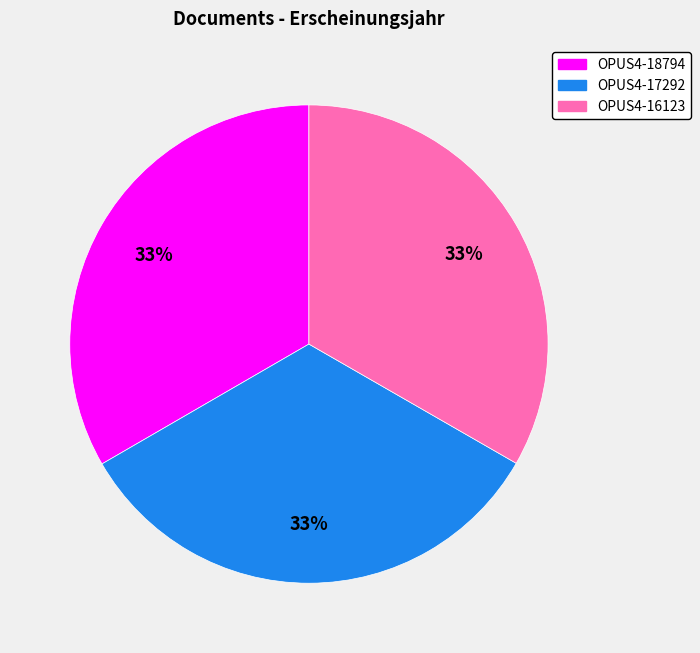

Approximately how many times larger is the value at OPUS4-17292 compared to OPUS4-18794?

1.0